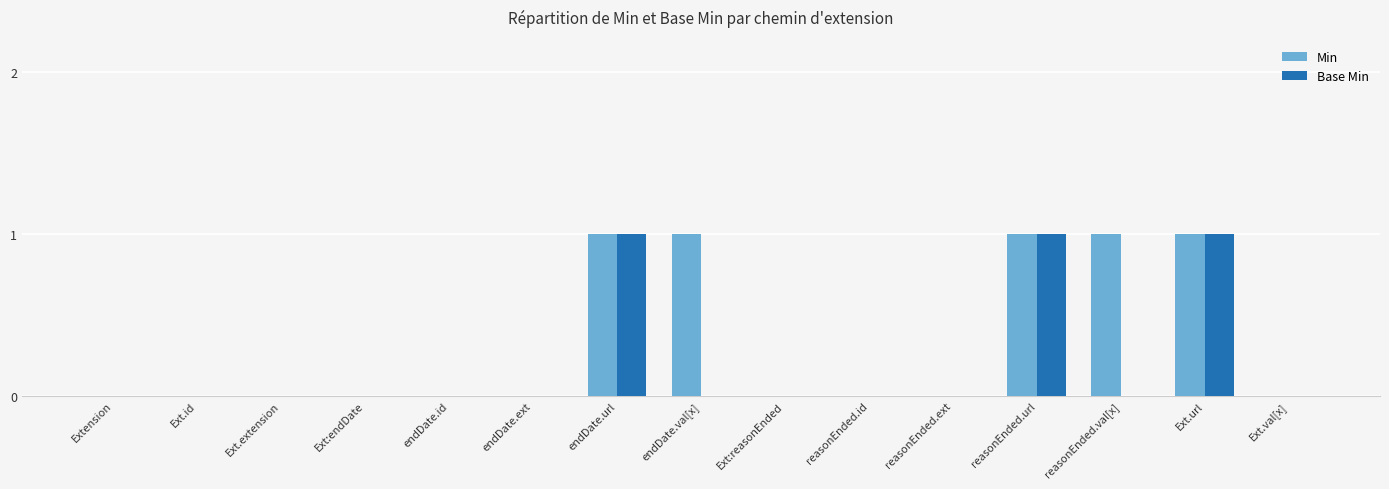

Which series has the largest total across all categories?

Min